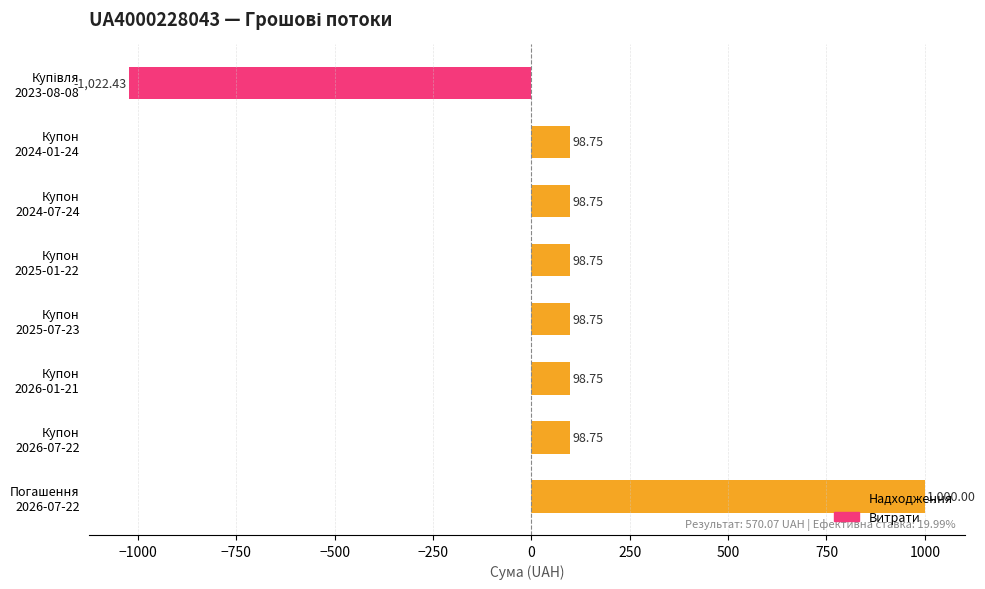

The value at Купон 2026-07-22 is 98.8. True or false?

True